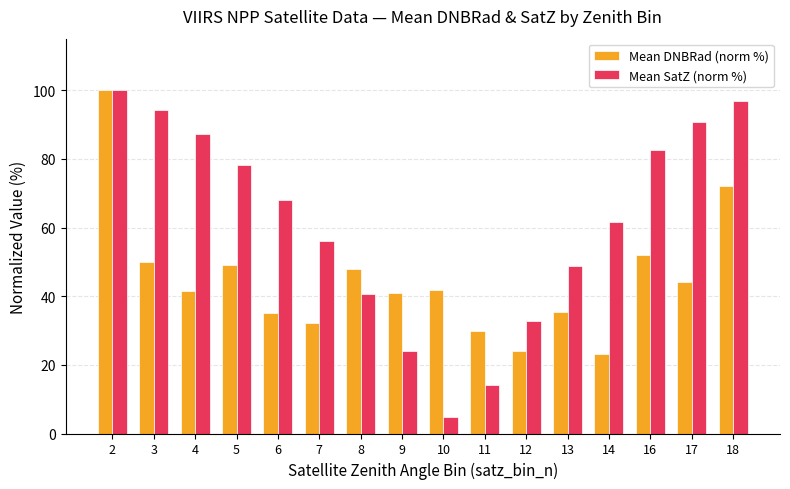

Rank the series at 17 from highest to lowest value.

Mean SatZ (norm %), Mean DNBRad (norm %)